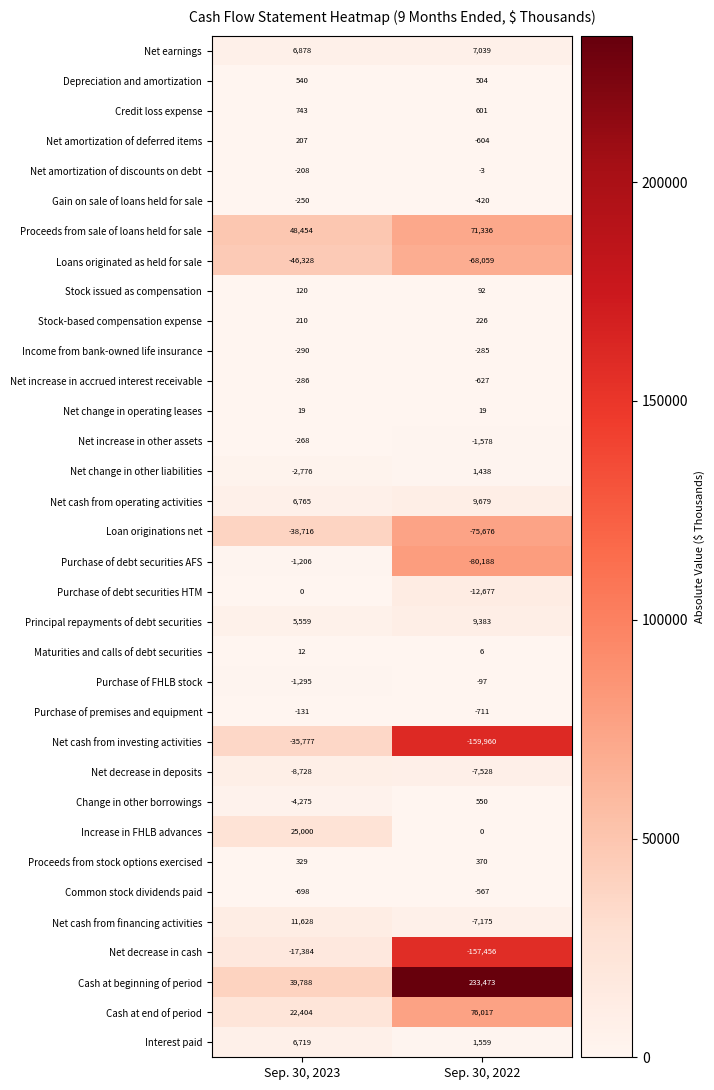

What is the difference between the Net change in other liabilities values at Sep. 30, 2023 and Sep. 30, 2022?

4214